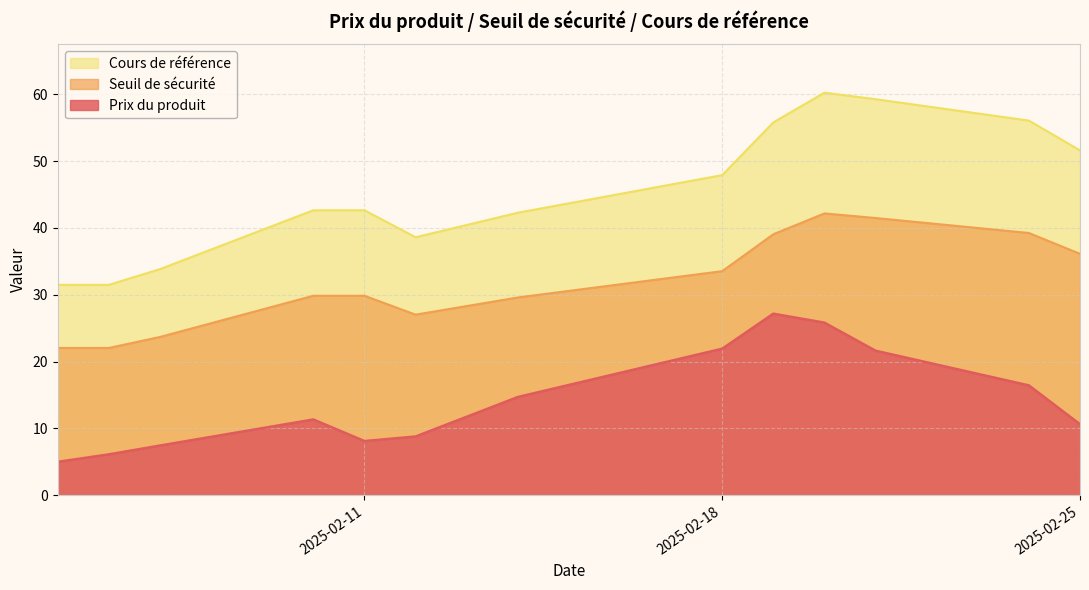

How many lines are shown in the chart?

3